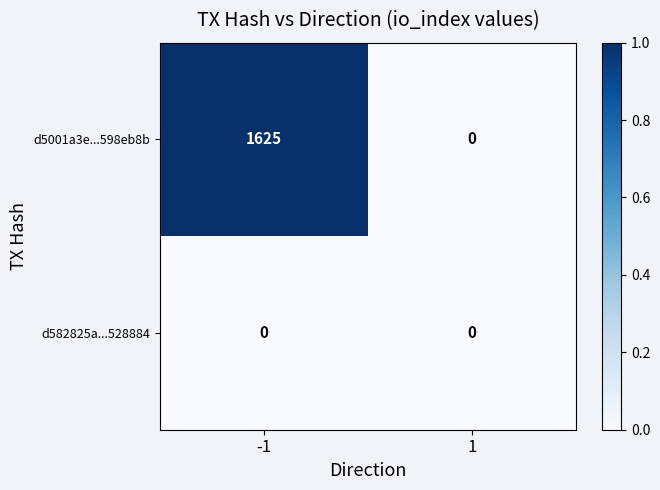

How many series are shown in this chart?

2